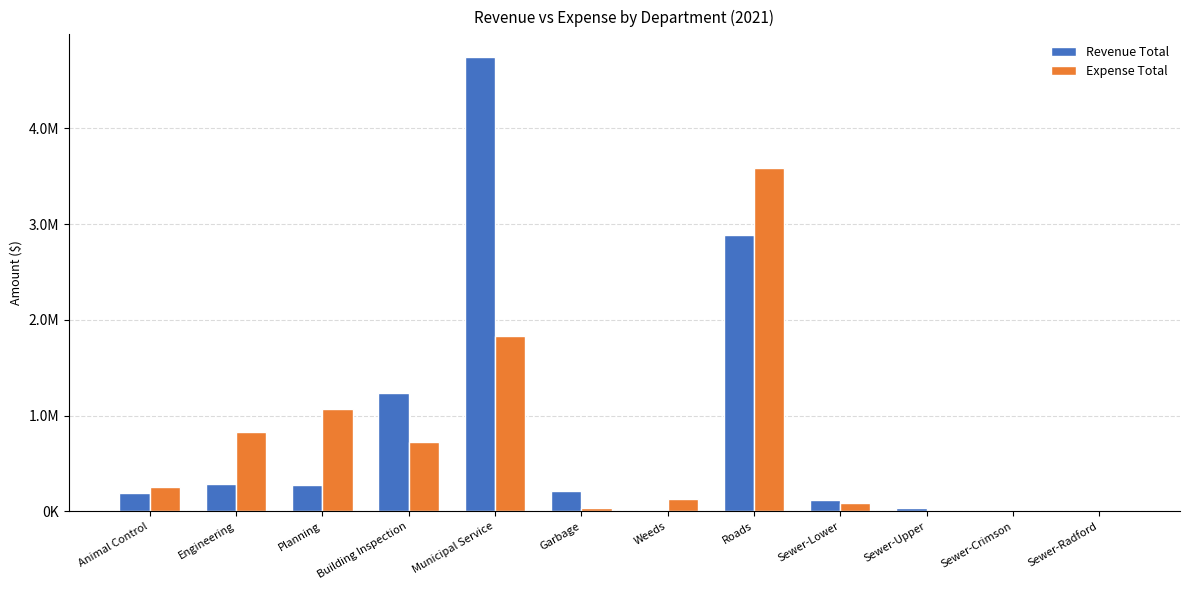

What is the difference between the maximum and minimum values in the Revenue Total series?

4739448.8